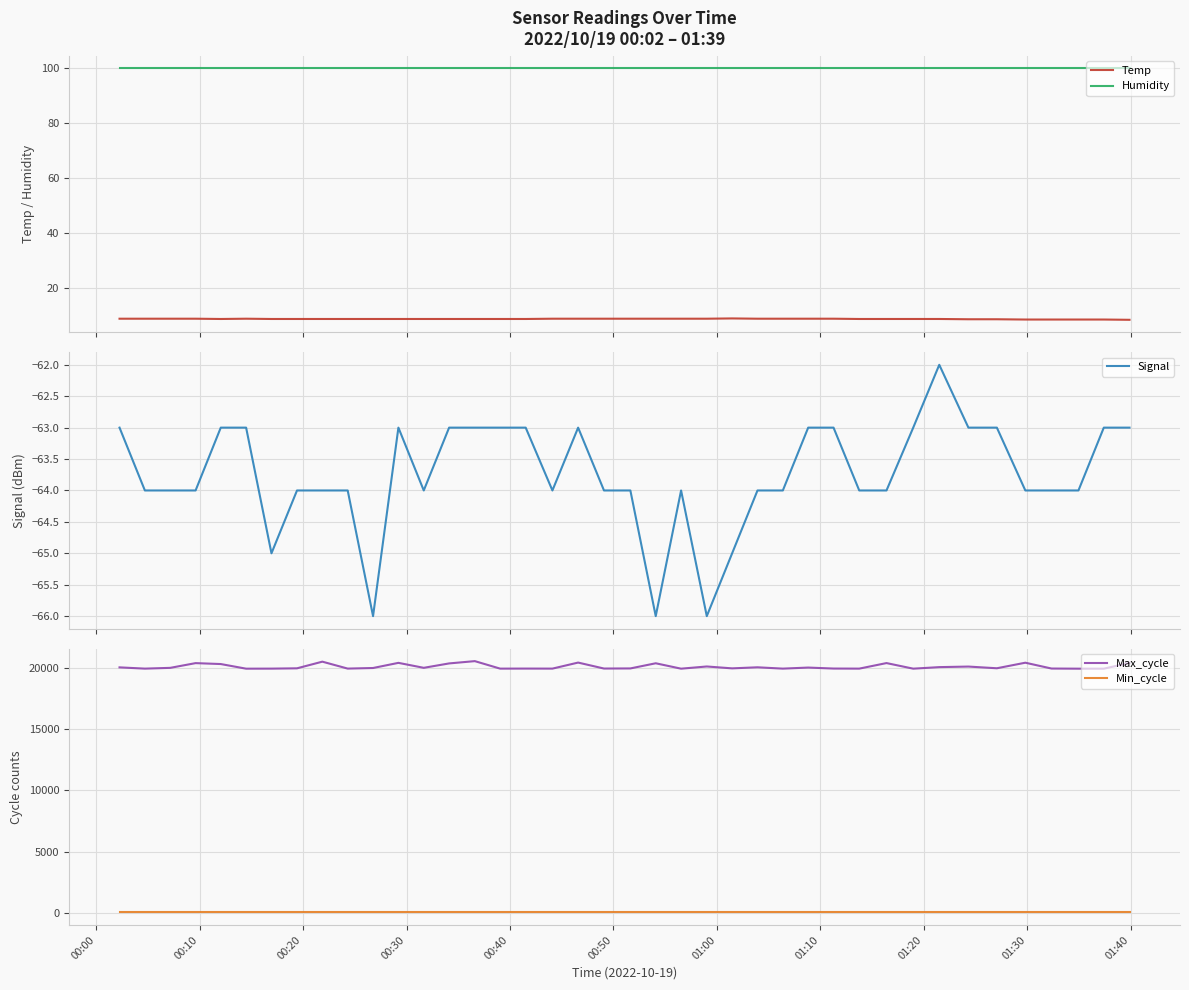

At how many categories does at least one series exceed 2489?

40